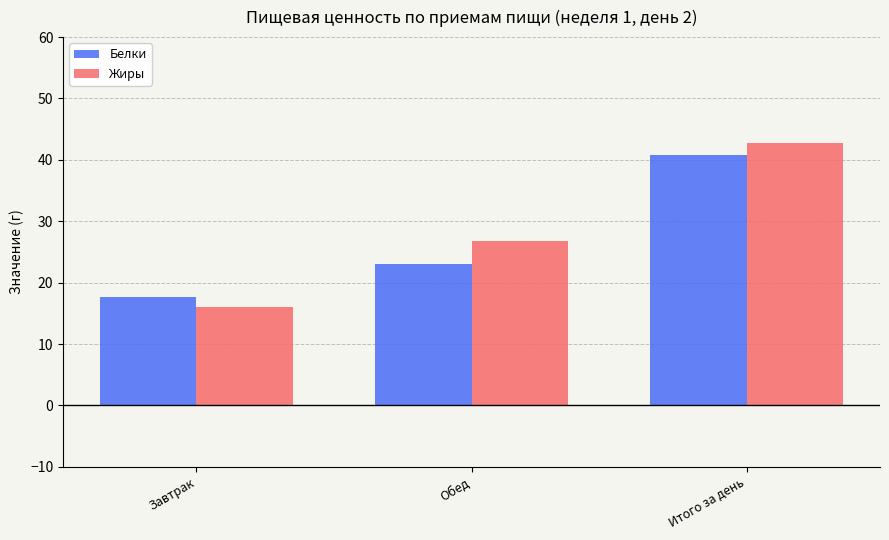

How many values in the Белки series are below 23?

1